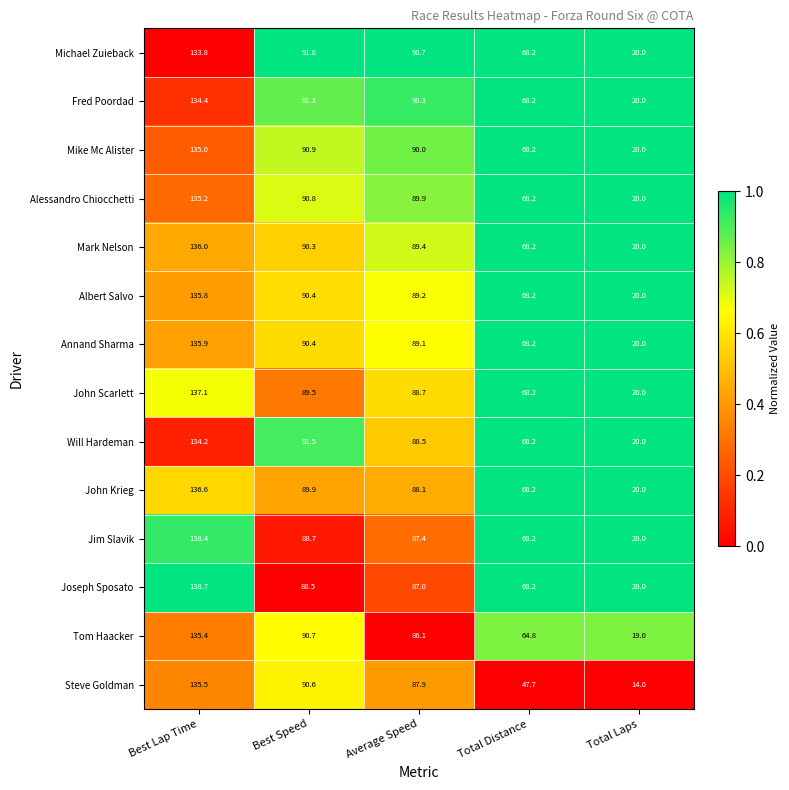

Between Best Lap Time and Average Speed, which series saw the biggest shift?

Joseph Sposato